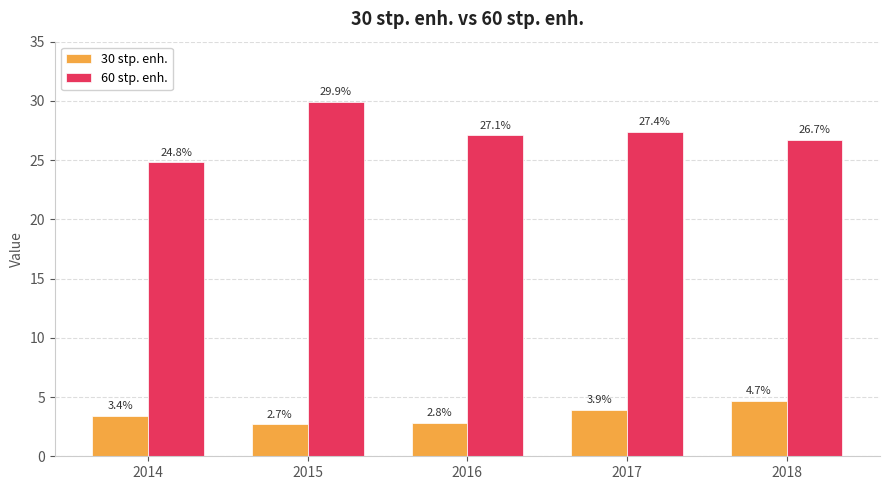

What is the average value of the 30 stp. enh. series?

3.5